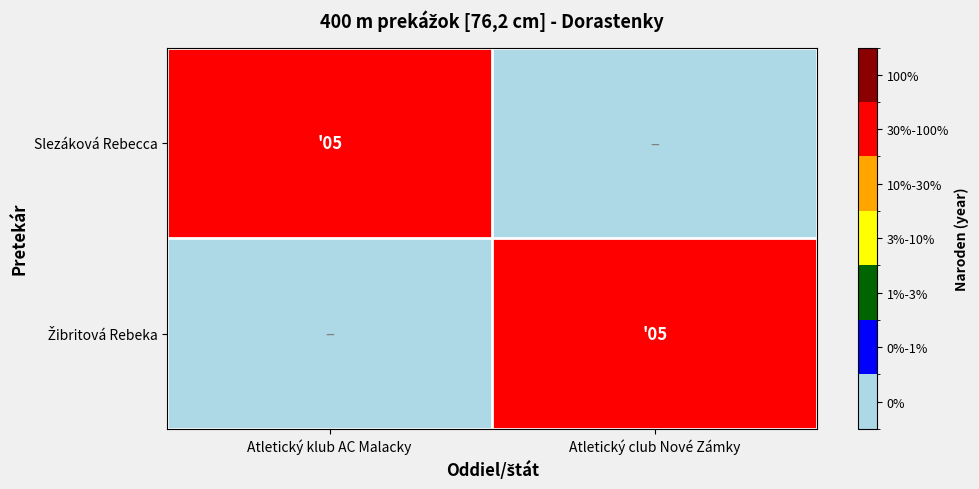

Which series changed the most between Atletický klub AC Malacky and Atletický club Nové Zámky?

Slezáková Rebecca